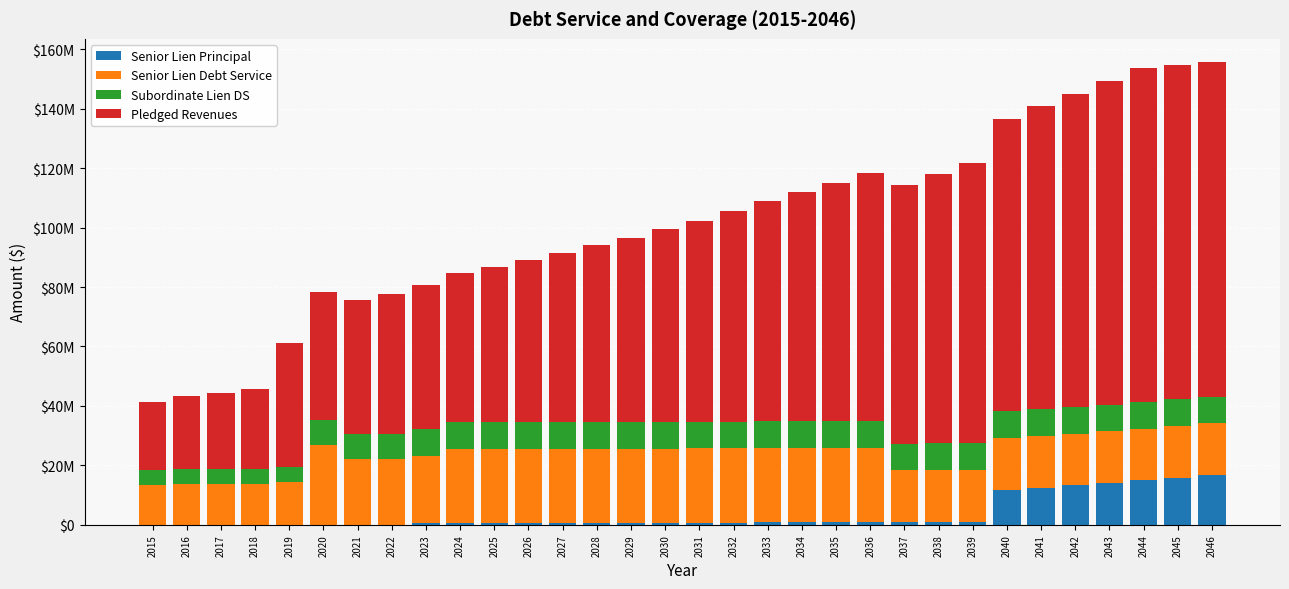

How many distinct data groups are displayed?

4